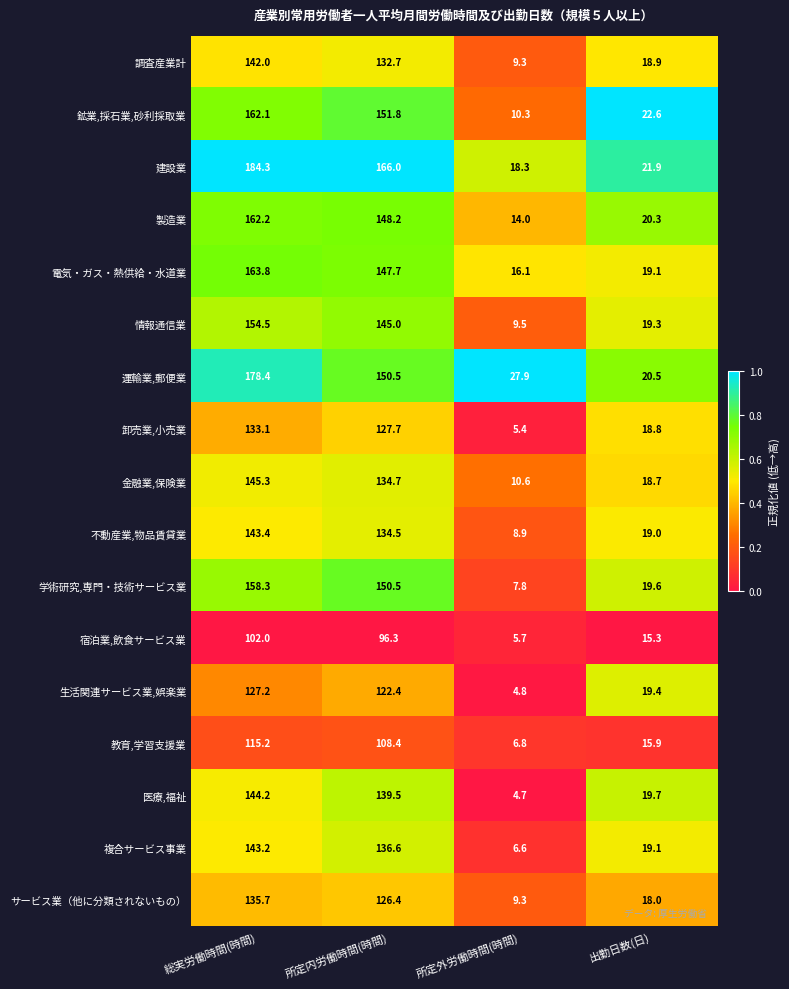

List the series in order of their peak value, lowest first.

宿泊業,飲食サービス業, 教育,学習支援業, 生活関連サービス業,娯楽業, 卸売業,小売業, サービス業（他に分類されないもの）, 調査産業計, 複合サービス事業, 不動産業,物品賃貸業, 医療,福祉, 金融業,保険業, 情報通信業, 学術研究,専門・技術サービス業, 鉱業,採石業,砂利採取業, 製造業, 電気・ガス・熱供給・水道業, 運輸業,郵便業, 建設業